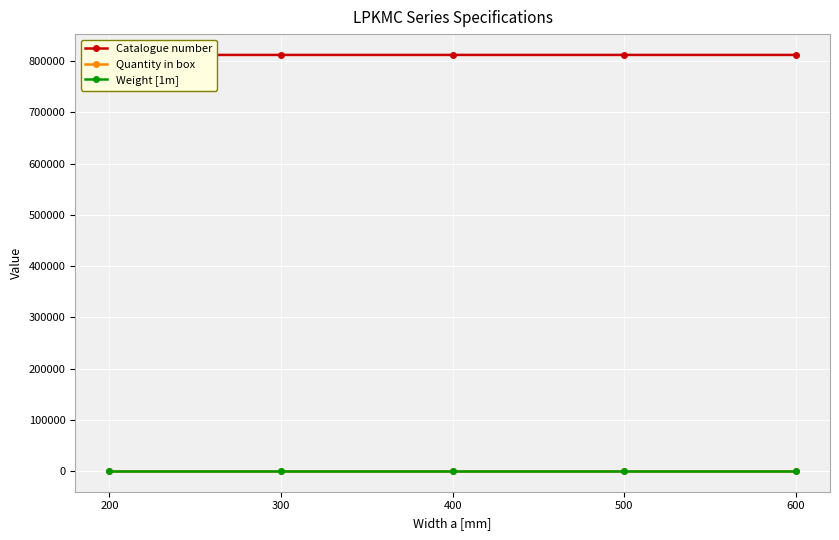

What is the sum of the Catalogue number values at 400 and 300?

1624870